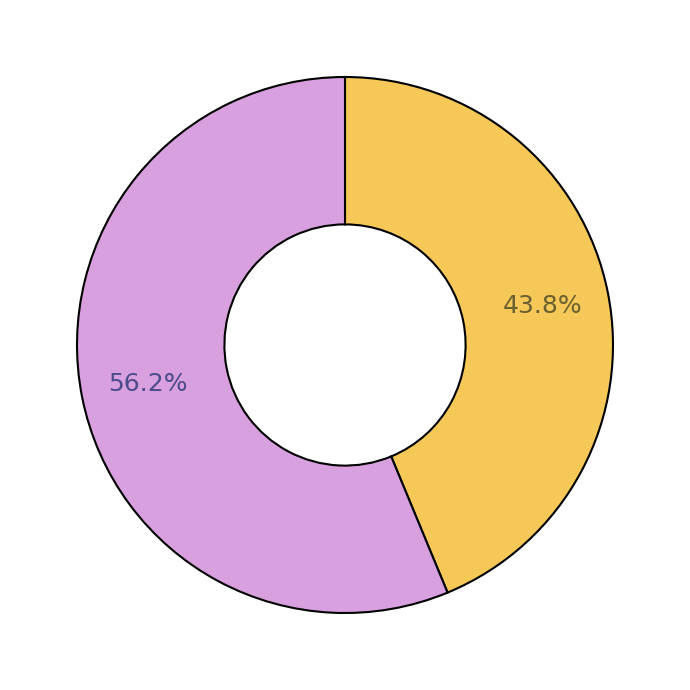

Does any single category account for the majority?

Yes